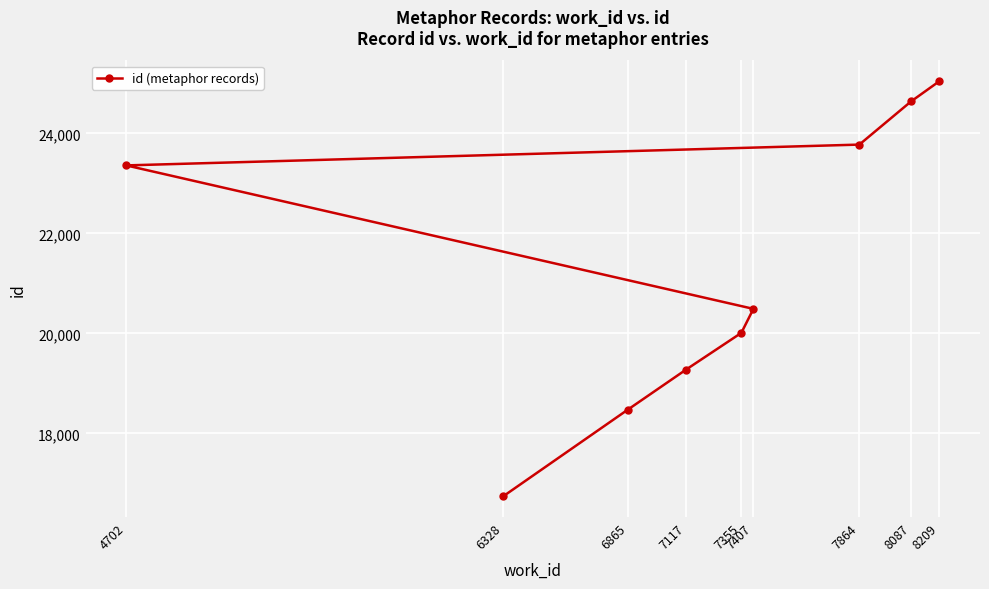

What is the minimum value shown in the chart?

16744